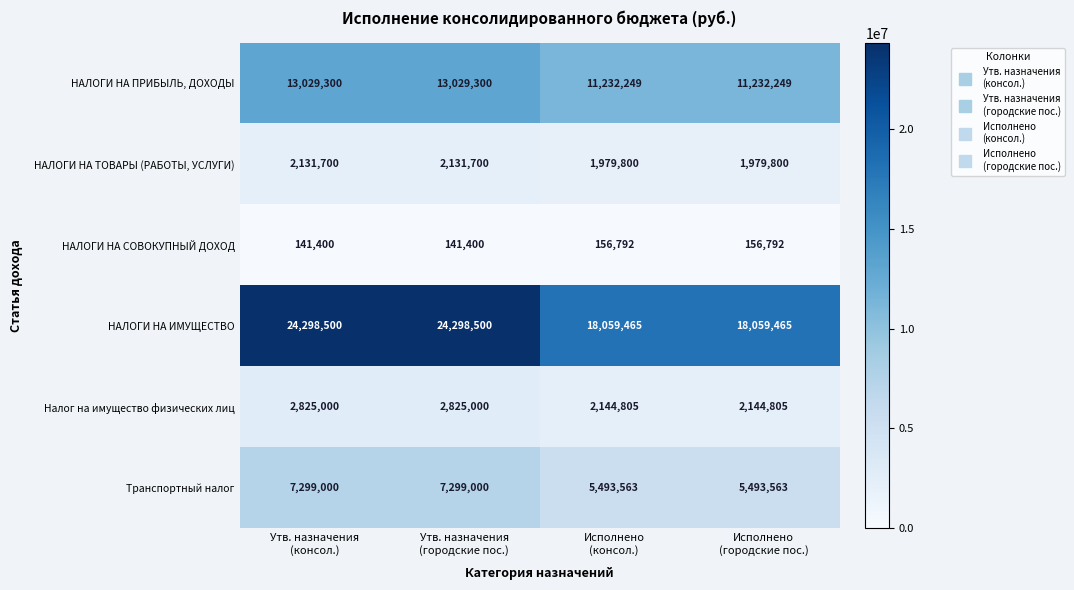

How many НАЛОГИ НА СОВОКУПНЫЙ ДОХОД values are between 141400 and 156792?

4